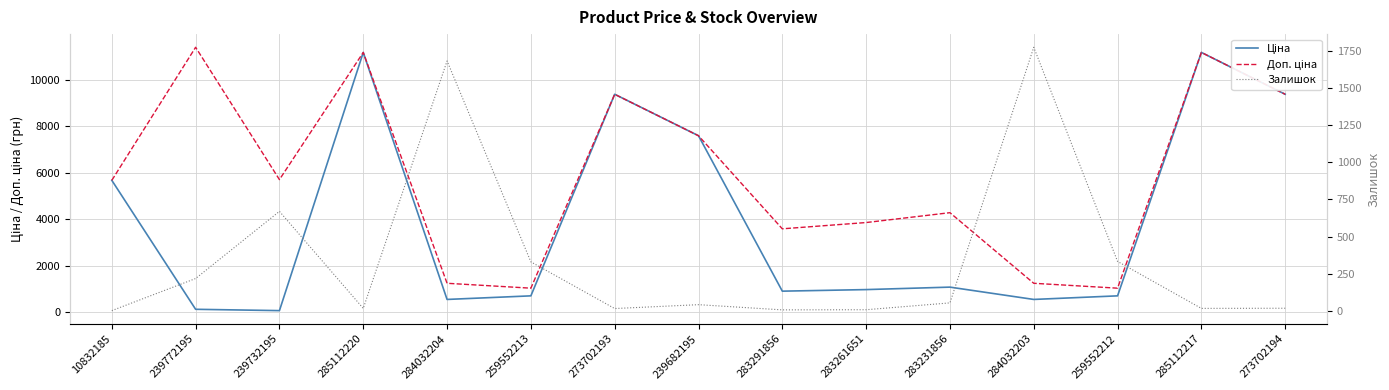

What is the average value of the Ціна series?

3998.7